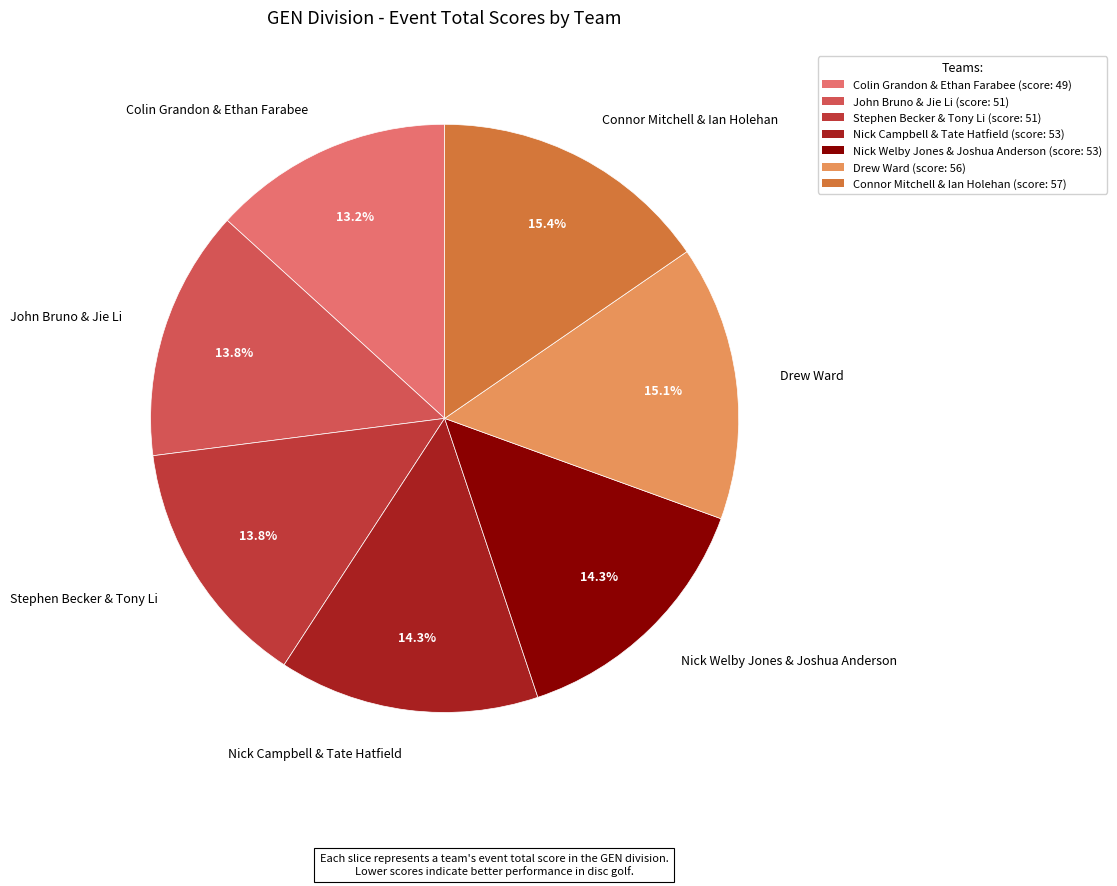

What percentage is the Connor Mitchell & Ian Holehan slice, to the nearest percent?

15%